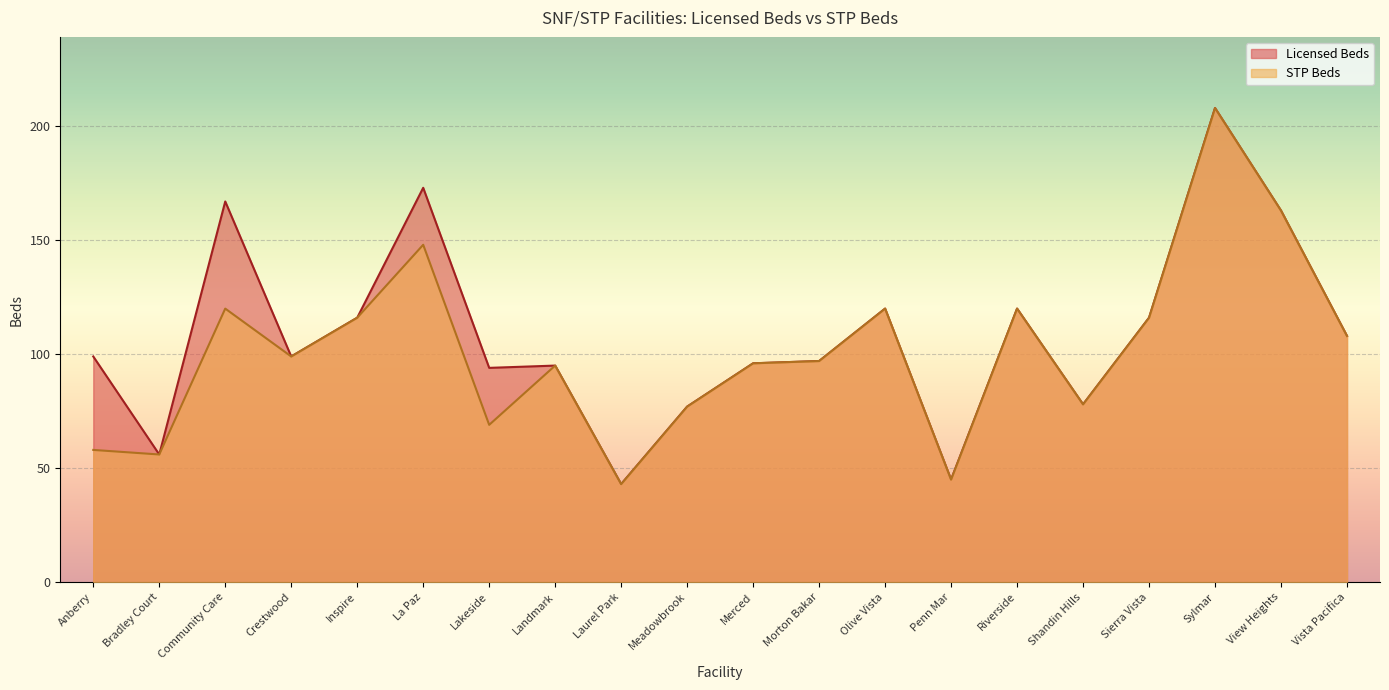

Does the chart display data point markers on the line(s)?

No